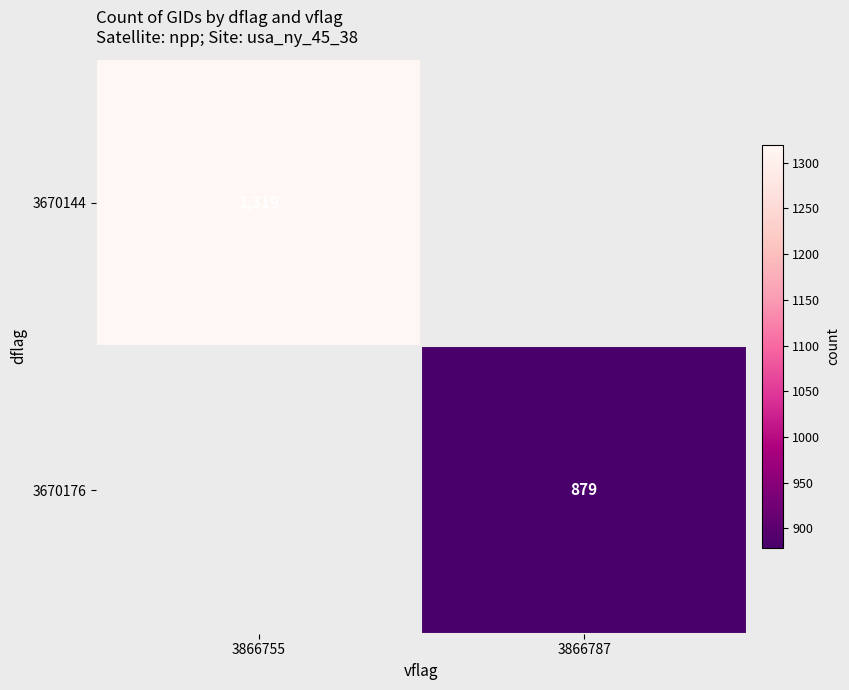

True or false: 3670176 has a value of 260 at 3866787.

False